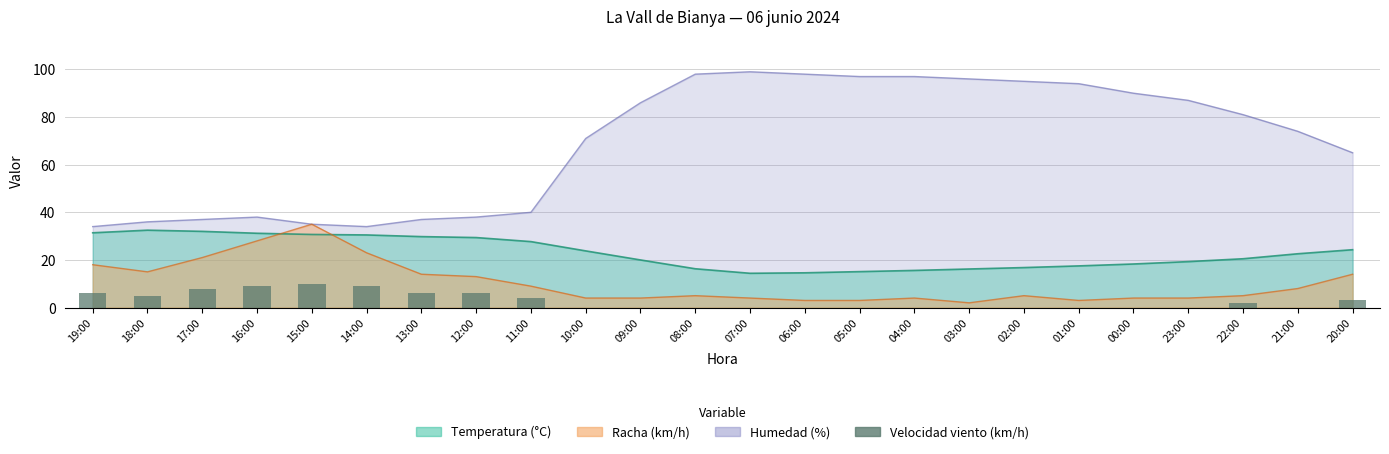

Reading left to right, what are all the values shown in this chart?

6	5	8	9	10	9	6	6	4	0	0	0	0	0	0	0	0	0	0	0	0	2	0	3